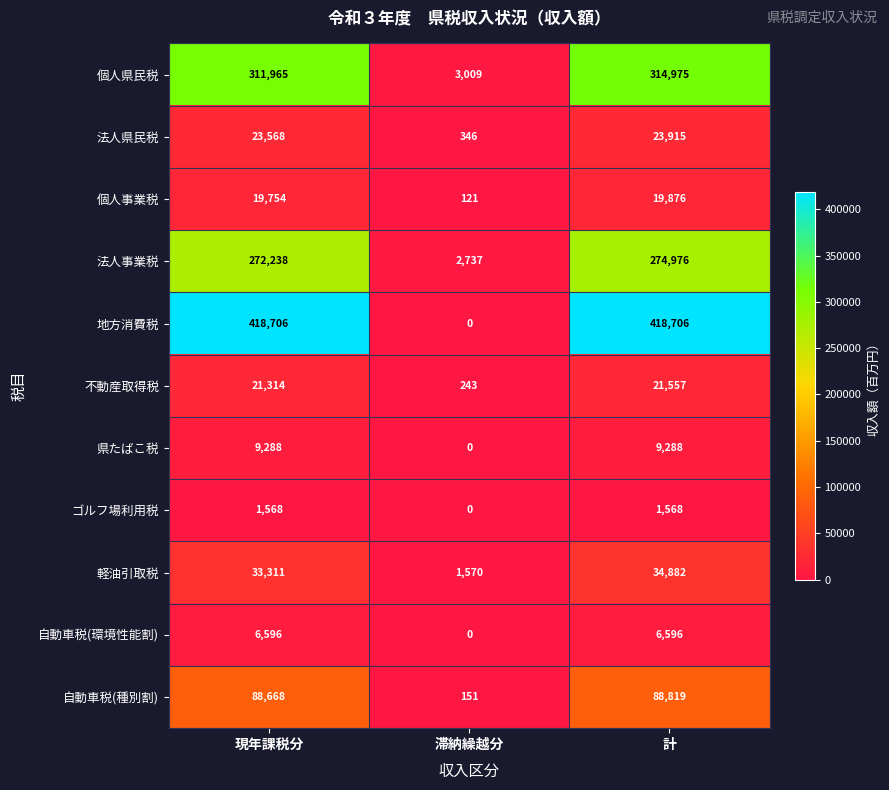

What is the sum of all 法人県民税 values?

47829